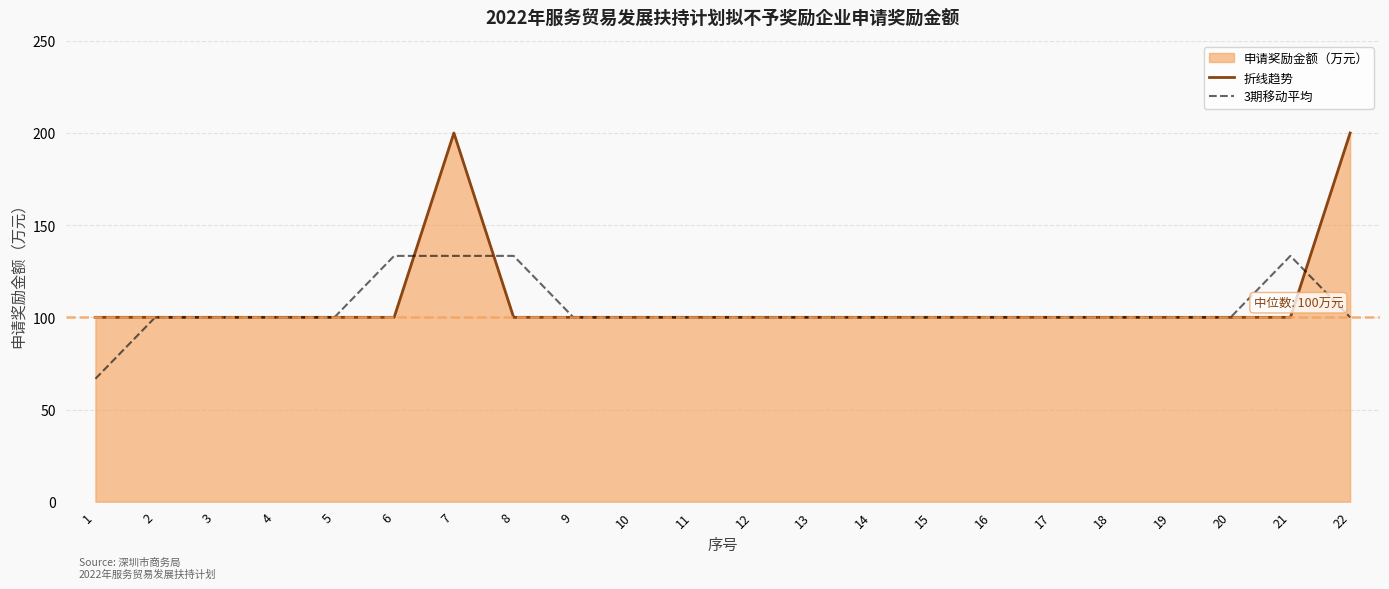

What is the total value across all series at 22?

300.0